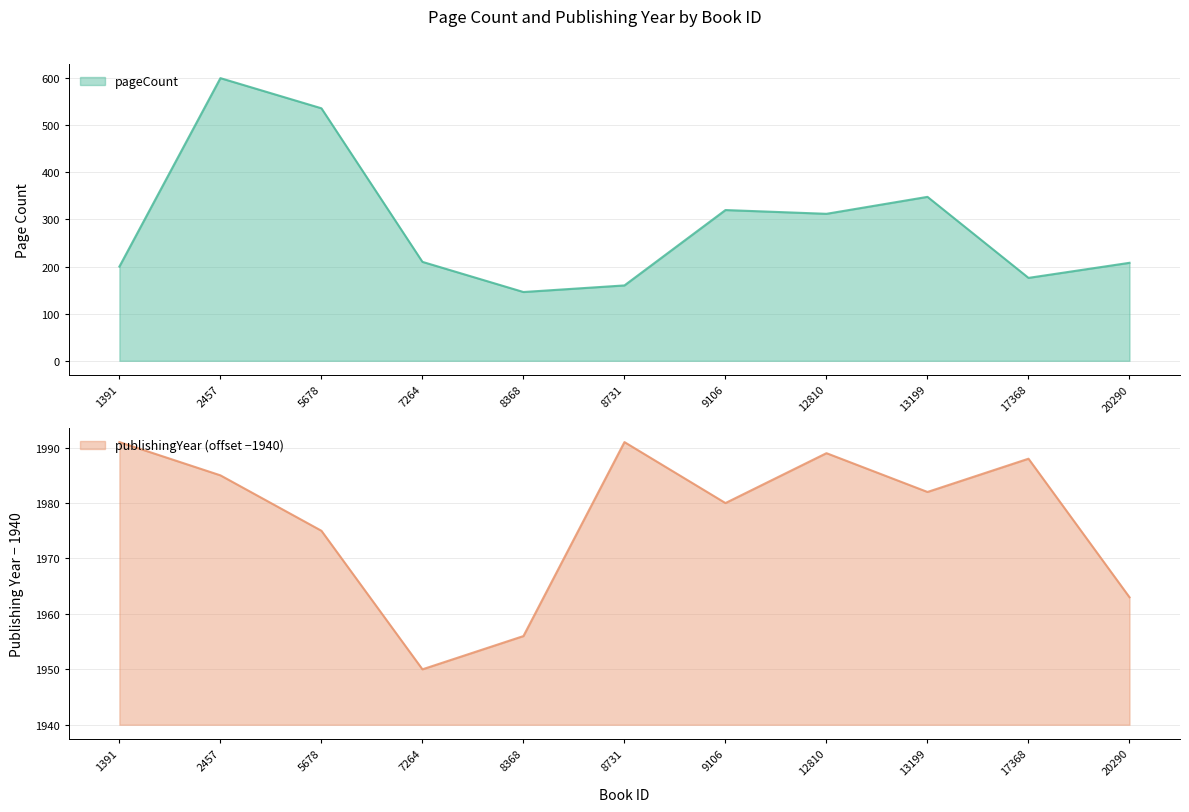

The value of pageCount at 8368 is 146. True or false?

True